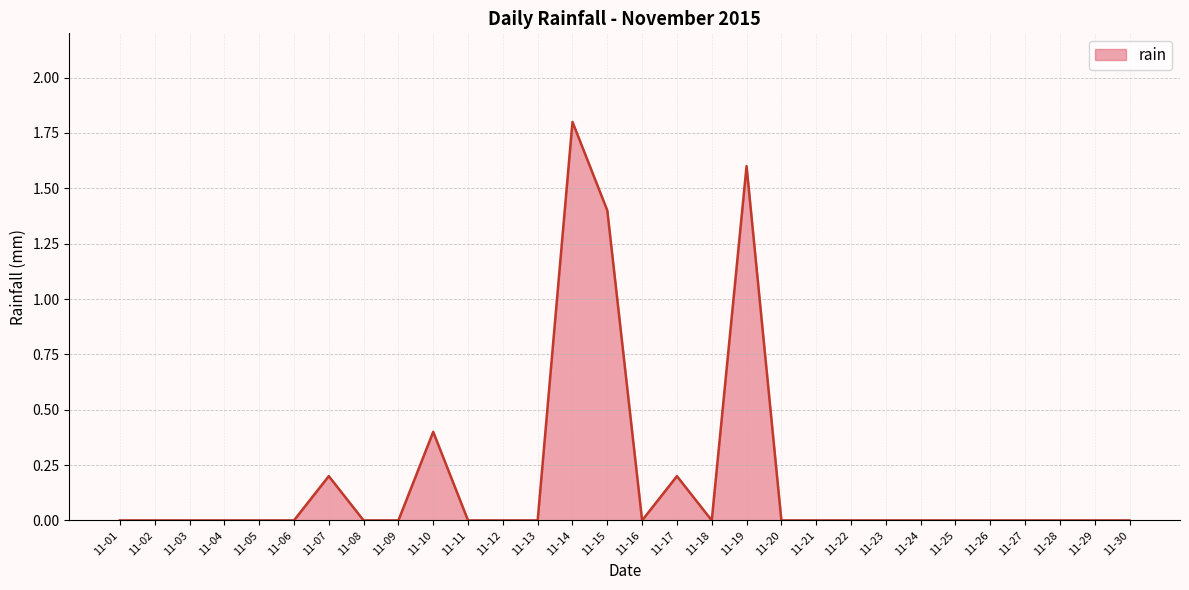

Reading left to right, extract all data points from this chart.

0.0	0.0	0.0	0.0	0.0	0.0	0.2	0.0	0.0	0.4	0.0	0.0	0.0	1.8	1.4	0.0	0.2	0.0	1.6	0.0	0.0	0.0	0.0	0.0	0.0	0.0	0.0	0.0	0.0	0.0